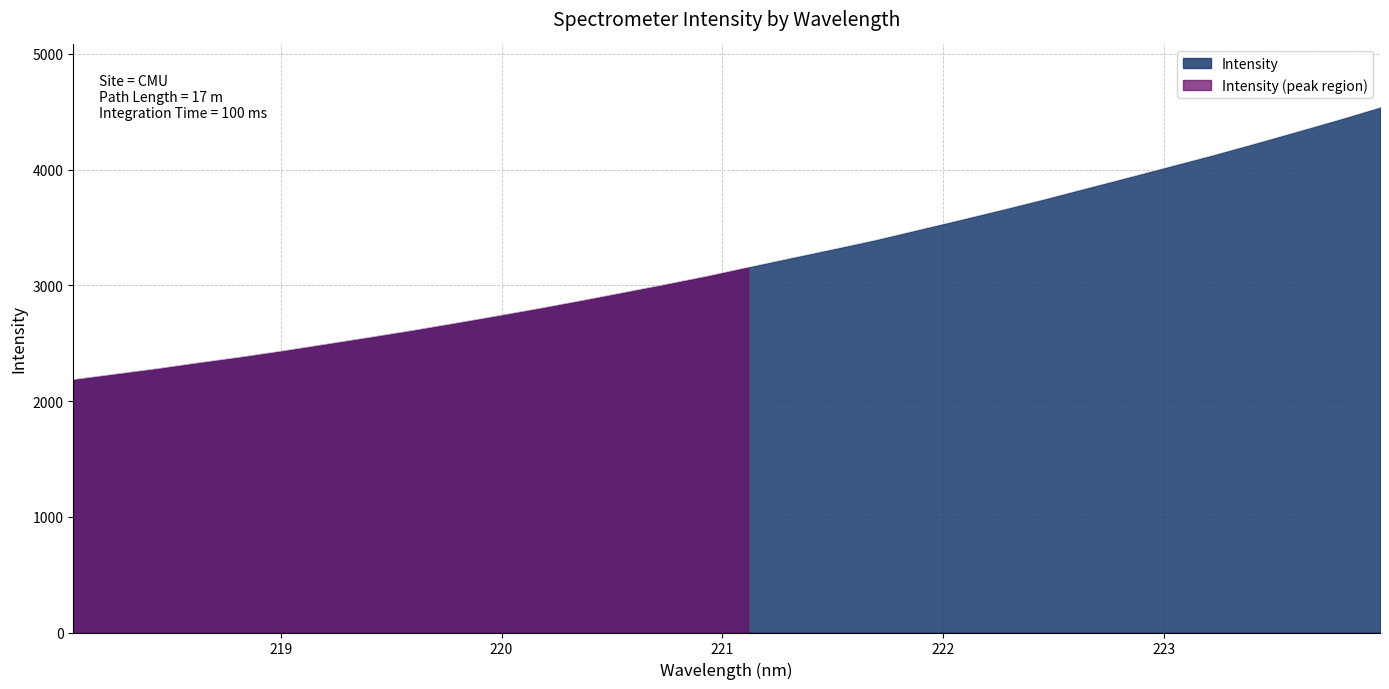

List the labels in order of value, largest first.

223.9802, 223.7895, 223.5987, 223.408, 223.2172, 223.0264, 222.8355, 222.6447, 222.4538, 222.263, 222.0721, 221.8812, 221.6902, 221.4993, 221.3083, 221.1174, 220.9264, 220.7354, 220.5444, 220.3533, 220.1623, 219.9712, 219.7801, 219.589, 219.3979, 219.2067, 219.0156, 218.8244, 218.6332, 218.442, 218.2508, 218.0596